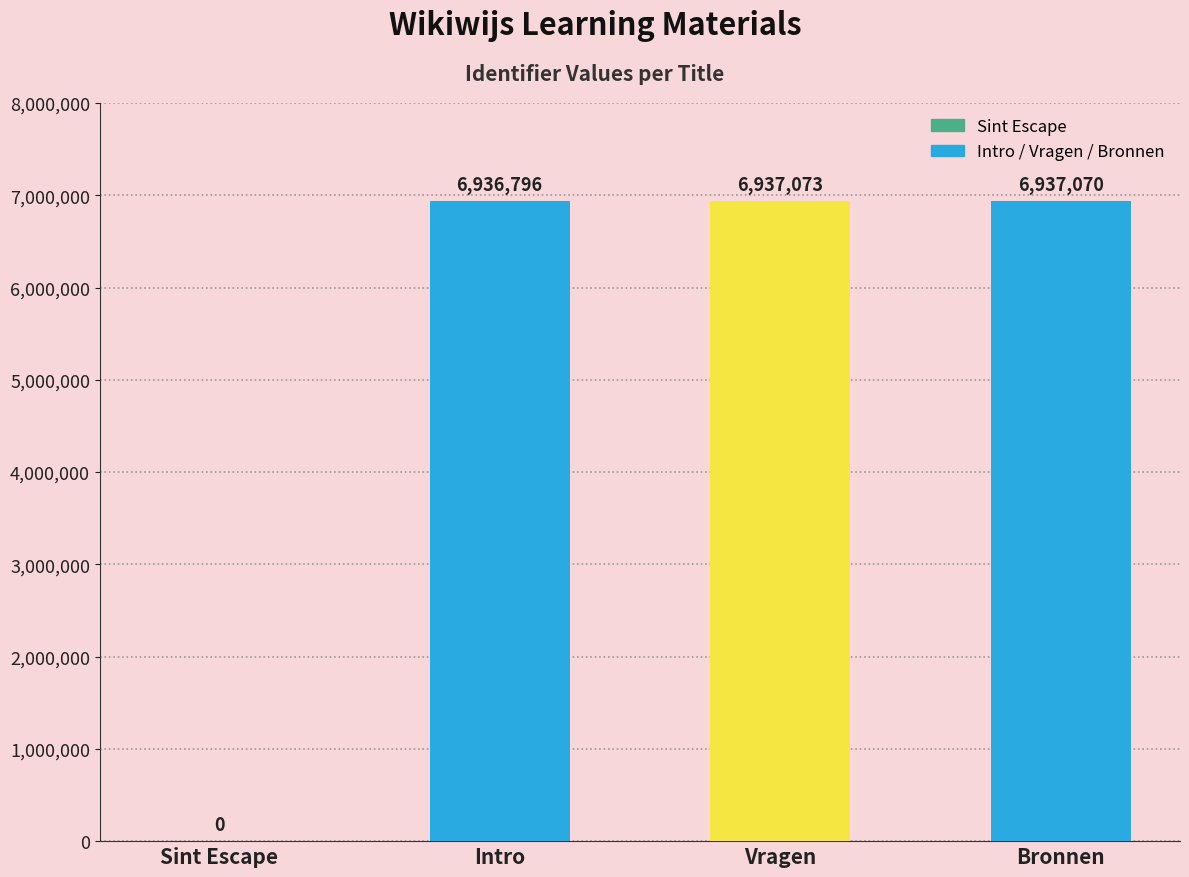

The value at Intro is 6936796. True or false?

True